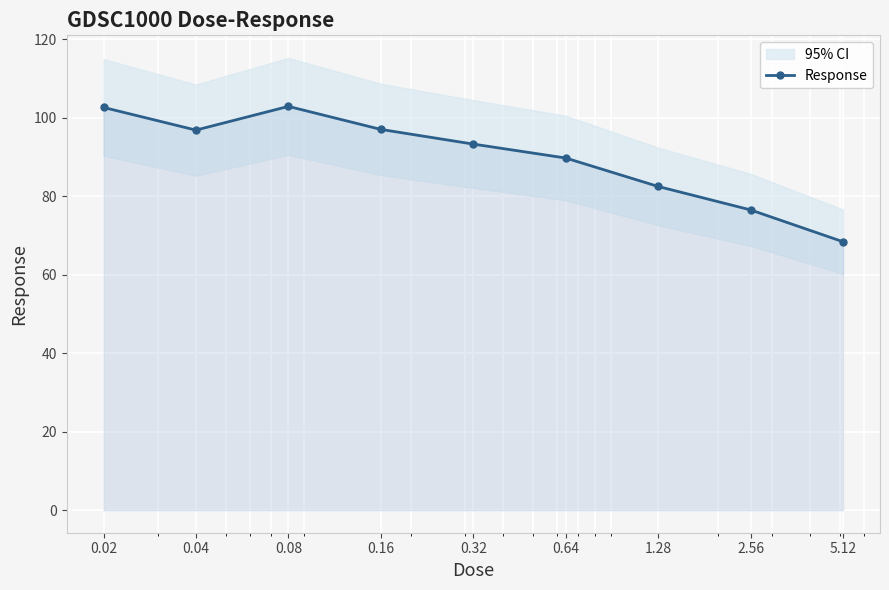

Rank the categories by value from highest to lowest.

0.08, 0.02, 0.16, 0.04, 0.32, 0.64, 1.28, 2.56, 5.12